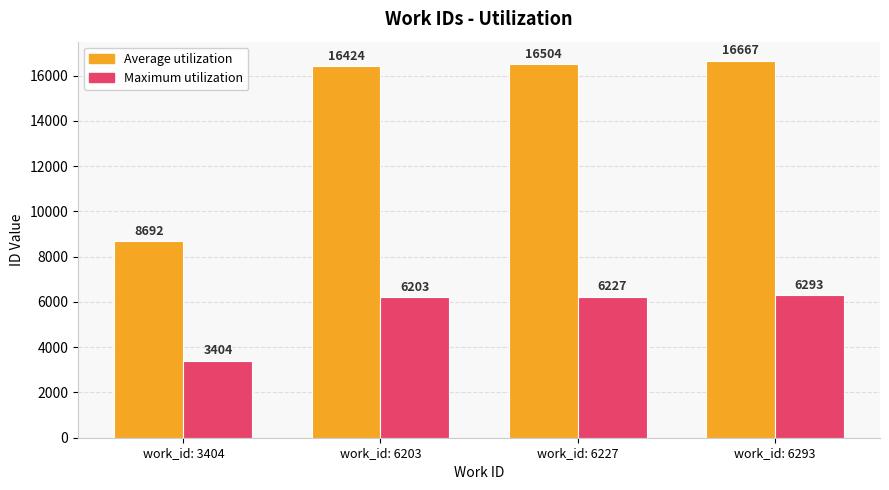

How many data points in Maximum utilization are less than 6227?

2